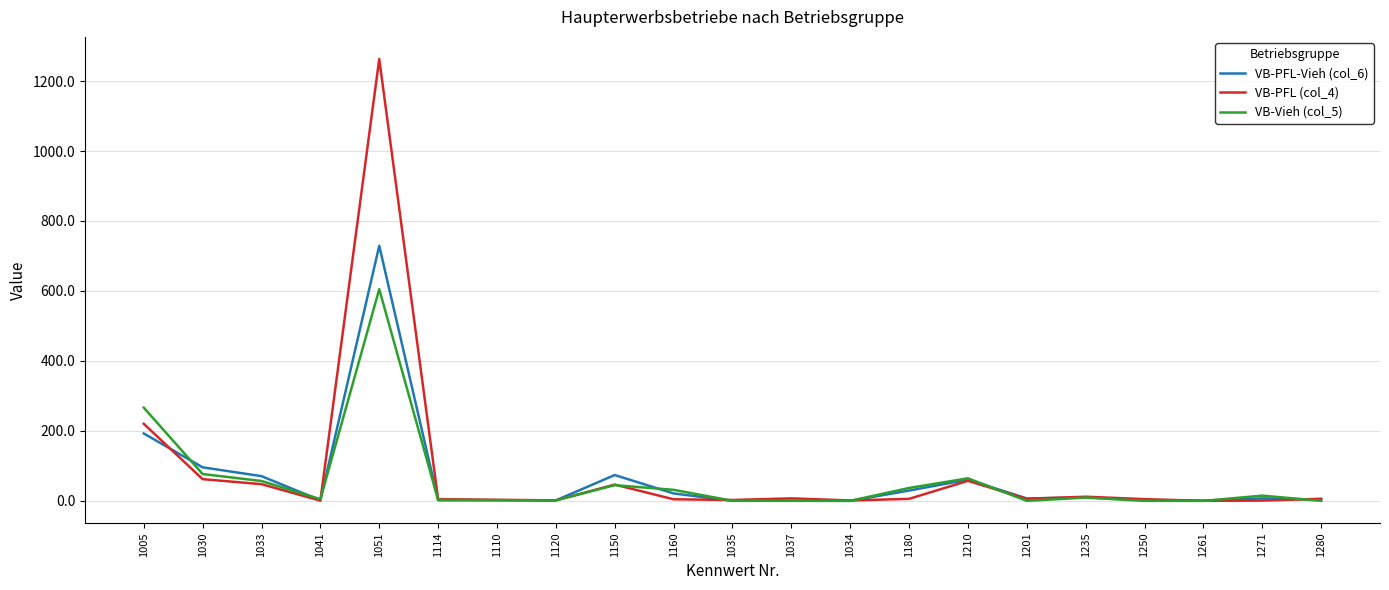

Read the VB-PFL (col_4) value at 1041.

0.6